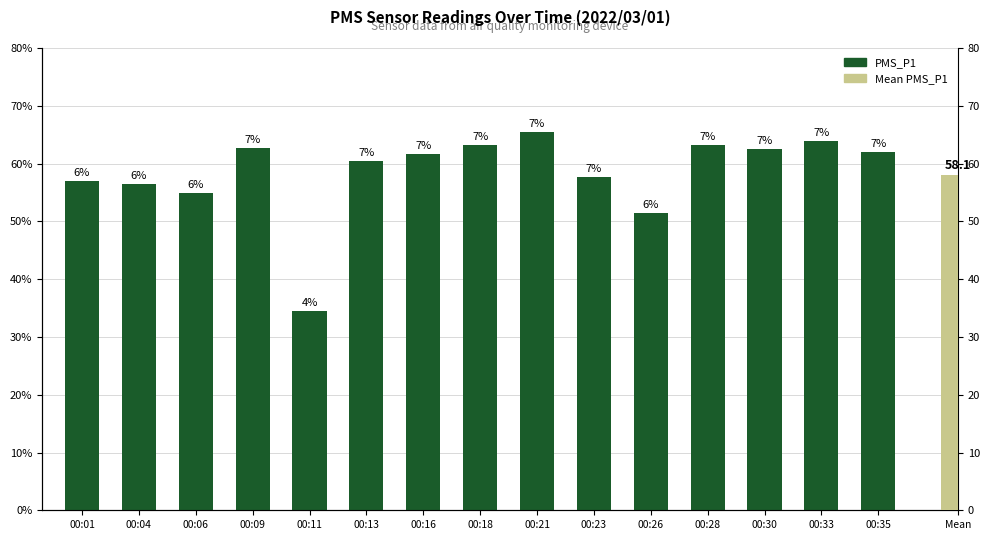

How many values are below 61?

7